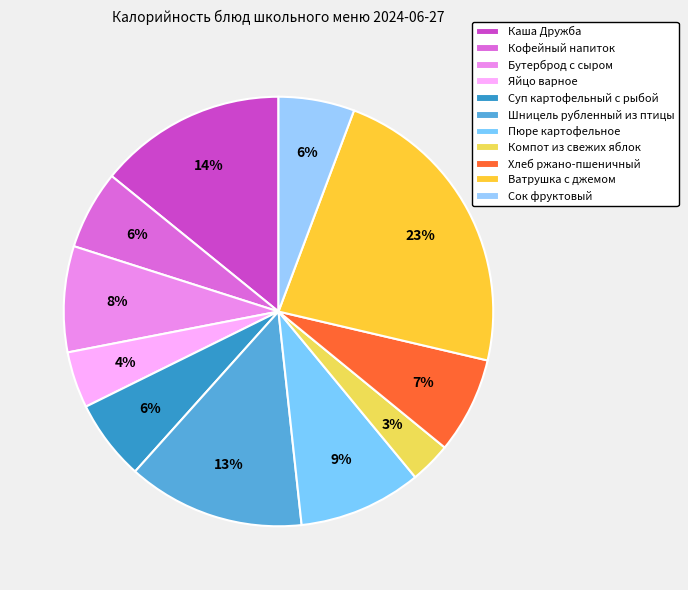

How many slices are in this pie chart?

11